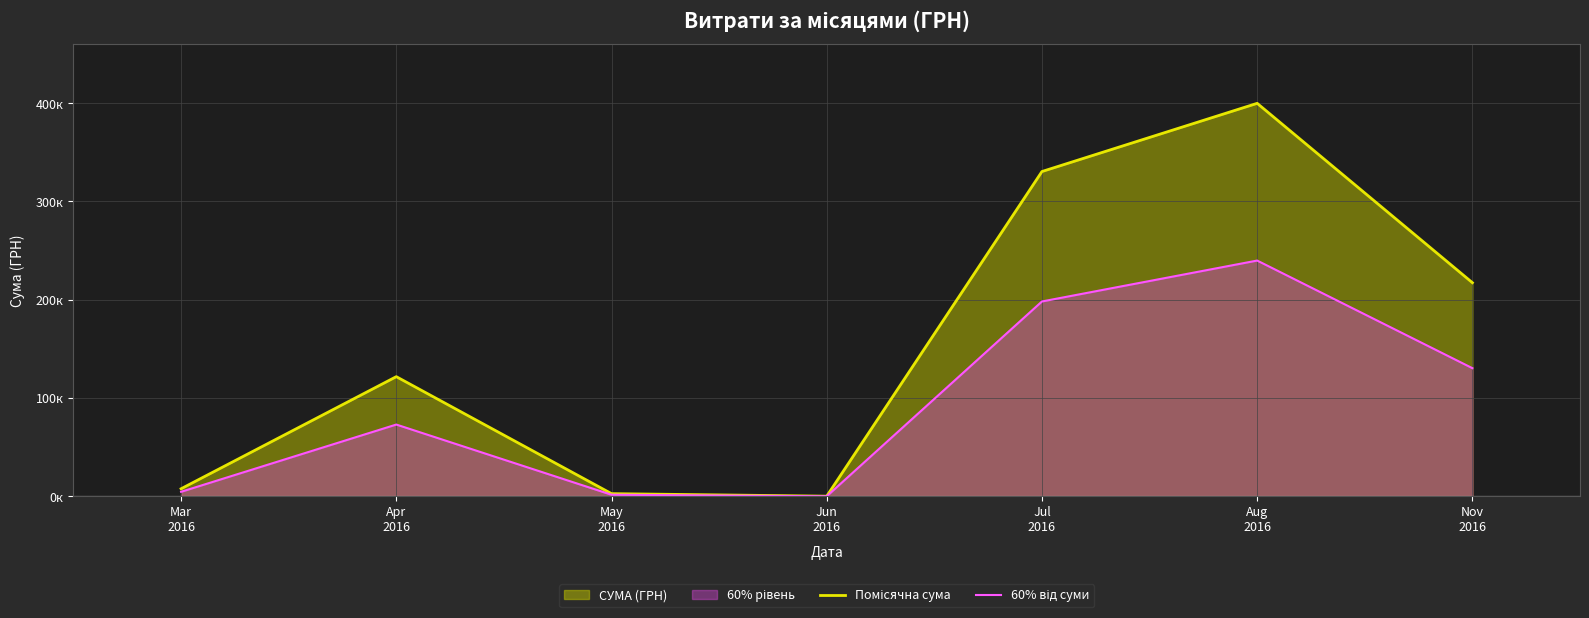

What value does the Помісячна сума series have at Jun
2016?

216.0